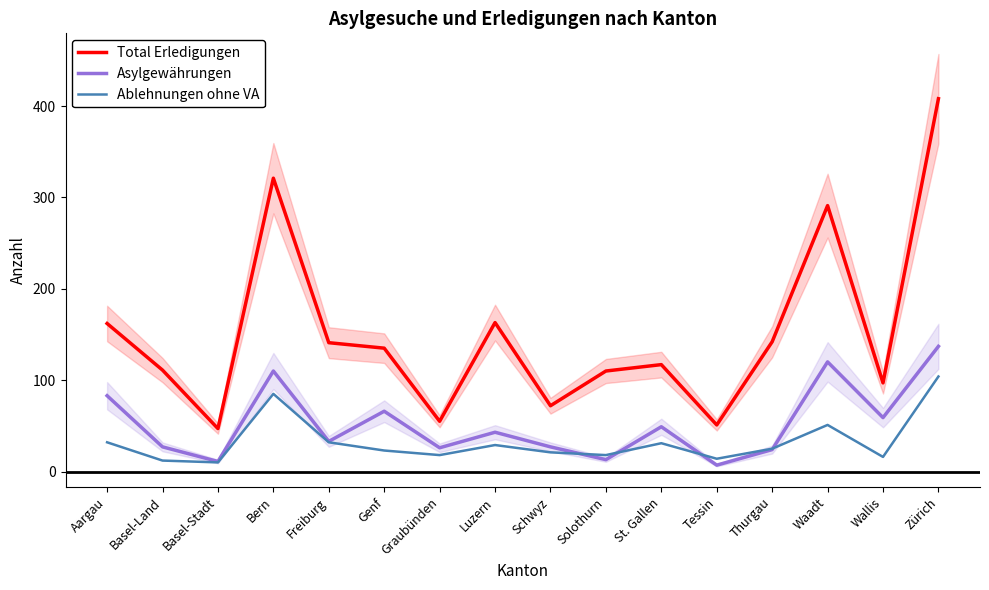

How many interior local peaks does the Total Erledigungen series have?

4